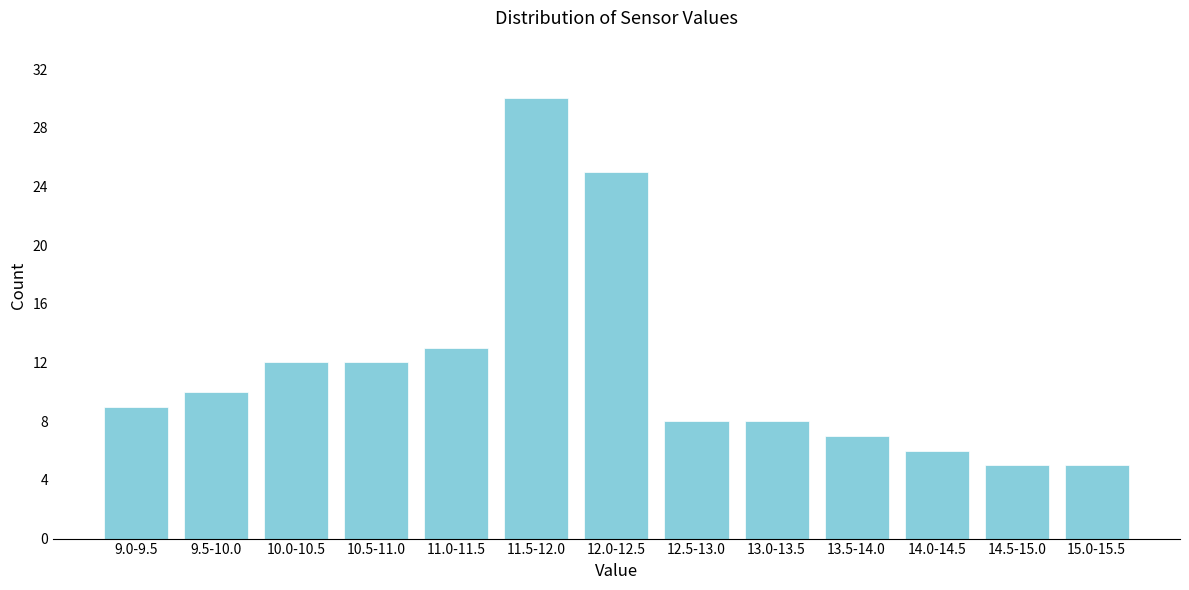

Reading right to left, what are all the values shown in this chart?

15.0-15.5=5	14.5-15.0=5	14.0-14.5=6	13.5-14.0=7	13.0-13.5=8	12.5-13.0=8	12.0-12.5=25	11.5-12.0=30	11.0-11.5=13	10.5-11.0=12	10.0-10.5=12	9.5-10.0=10	9.0-9.5=9